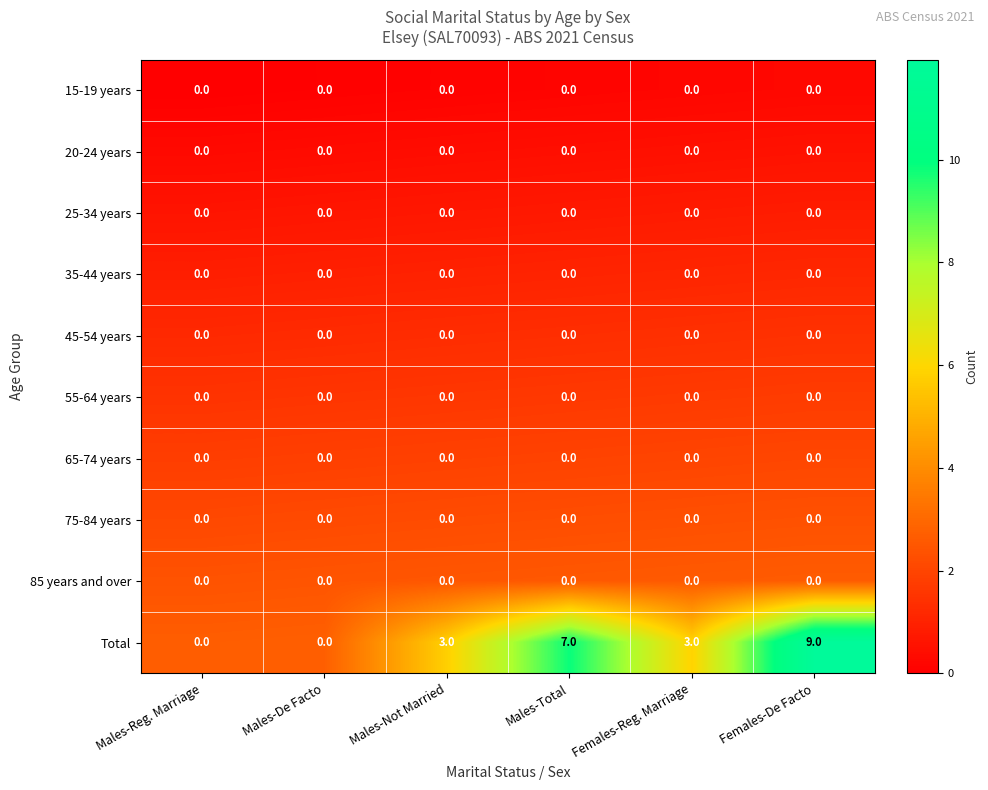

What is the total value across all series at Females-De Facto?

9